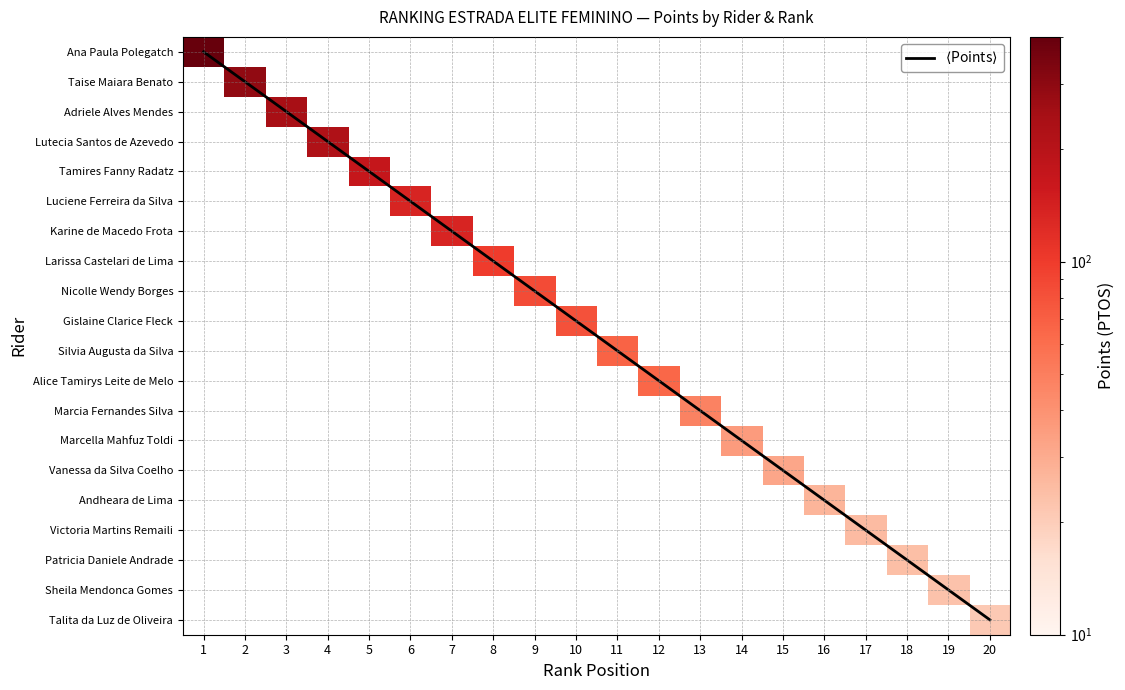

Which series has the largest range (max minus min)?

$\langle$Points$\rangle$